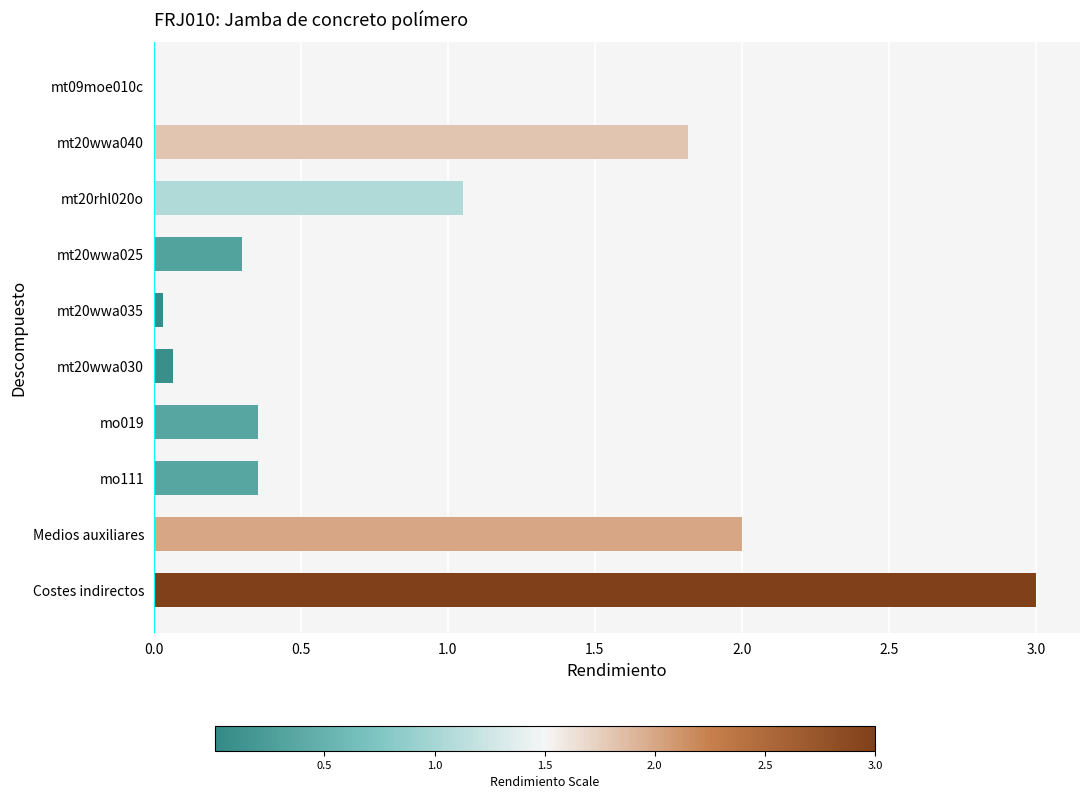

The chart shows a value of 0.5 at mt20wwa025. True or false?

False